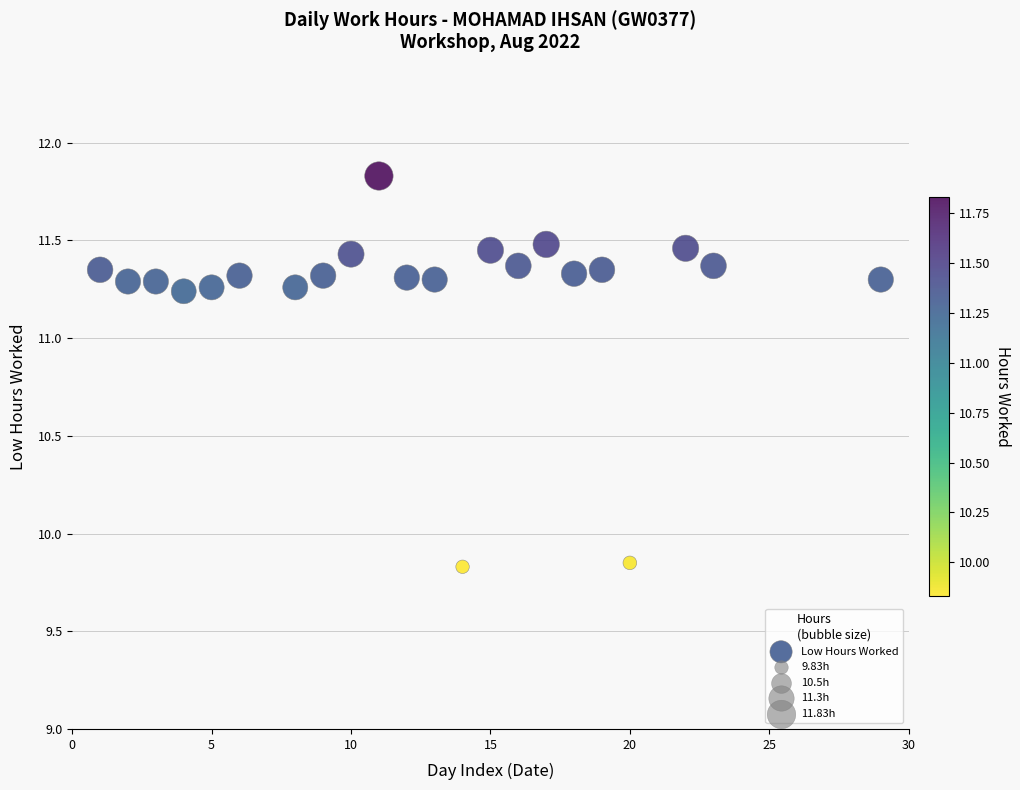

What is the range of Y values (max minus min)?

2.0